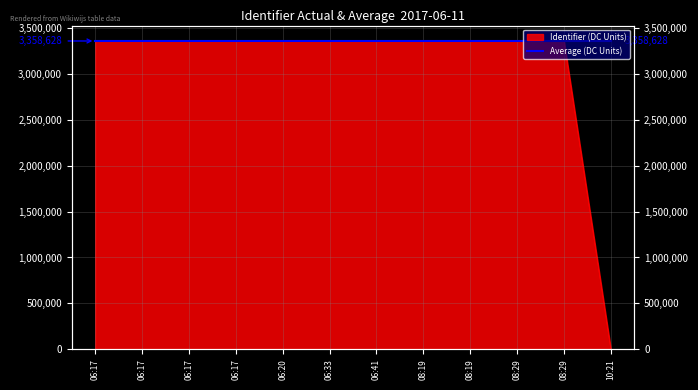

The value at 08:19 is 2097315. True or false?

False